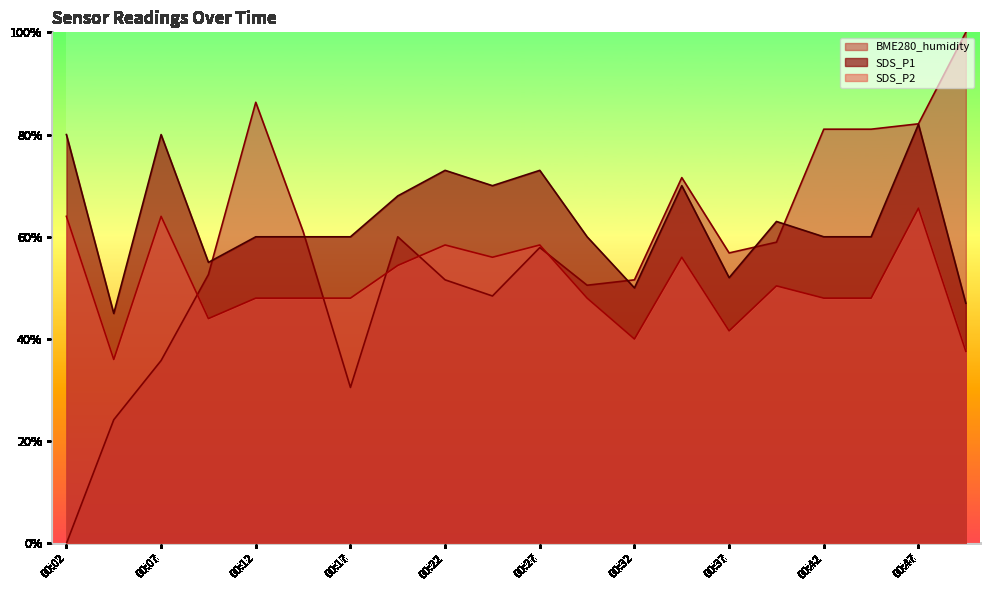

Read the SDS_P2 value at 00:04.

0.4